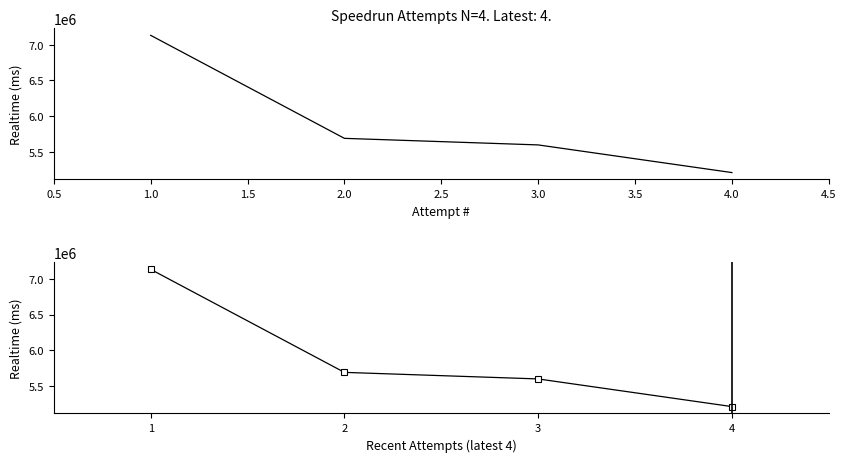

Reading left to right, list all the values displayed in this chart.

7133778	5688054	5595961	5207787